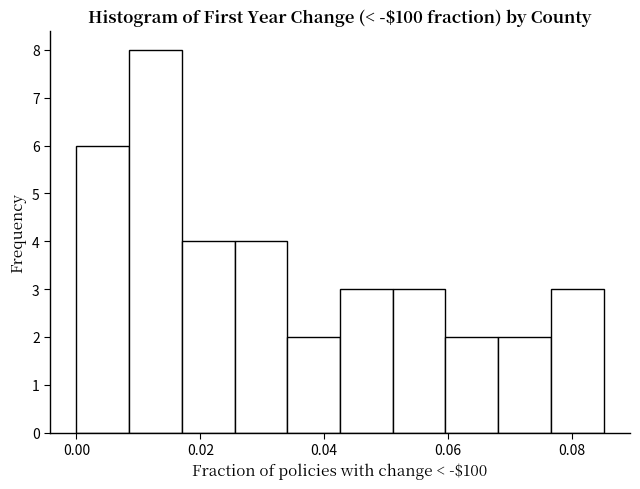

Reading left to right, list every bar in this chart as the range it spans on the x-axis followed by its height. Neither the bar edges nor the heights are printed on the chart, so give them approximately, as read against the axes.

0.000 to 0.008: 6
0.008 to 0.018: 8
0.018 to 0.026: 4
0.026 to 0.034: 4
0.034 to 0.042: 2
0.042 to 0.052: 3
0.052 to 0.060: 3
0.060 to 0.068: 2
0.068 to 0.076: 2
0.076 to 0.086: 3